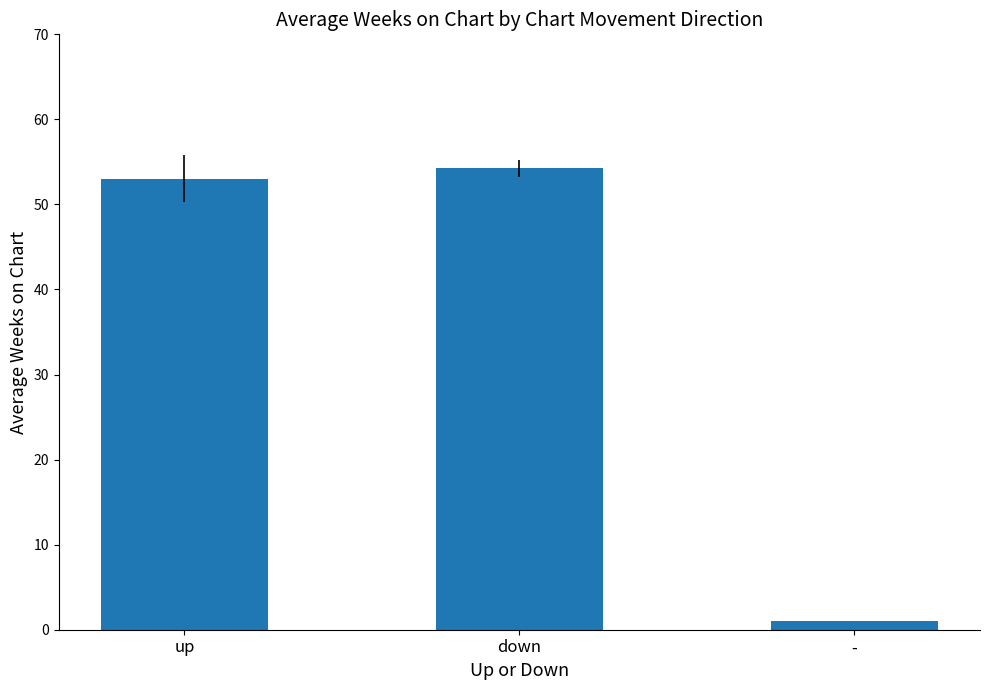

Reading left to right, list all the values displayed in this chart.

up=53.0	down=54.2	-=1.0